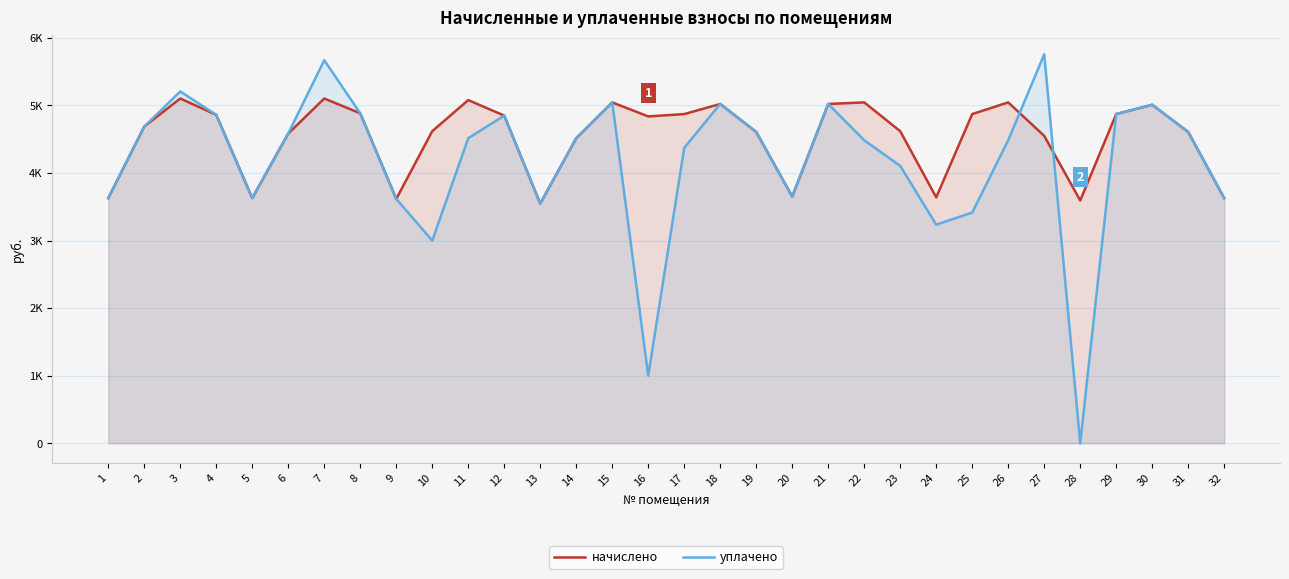

Is the value of уплачено at 31 greater than the value of начислено at 5?

Yes